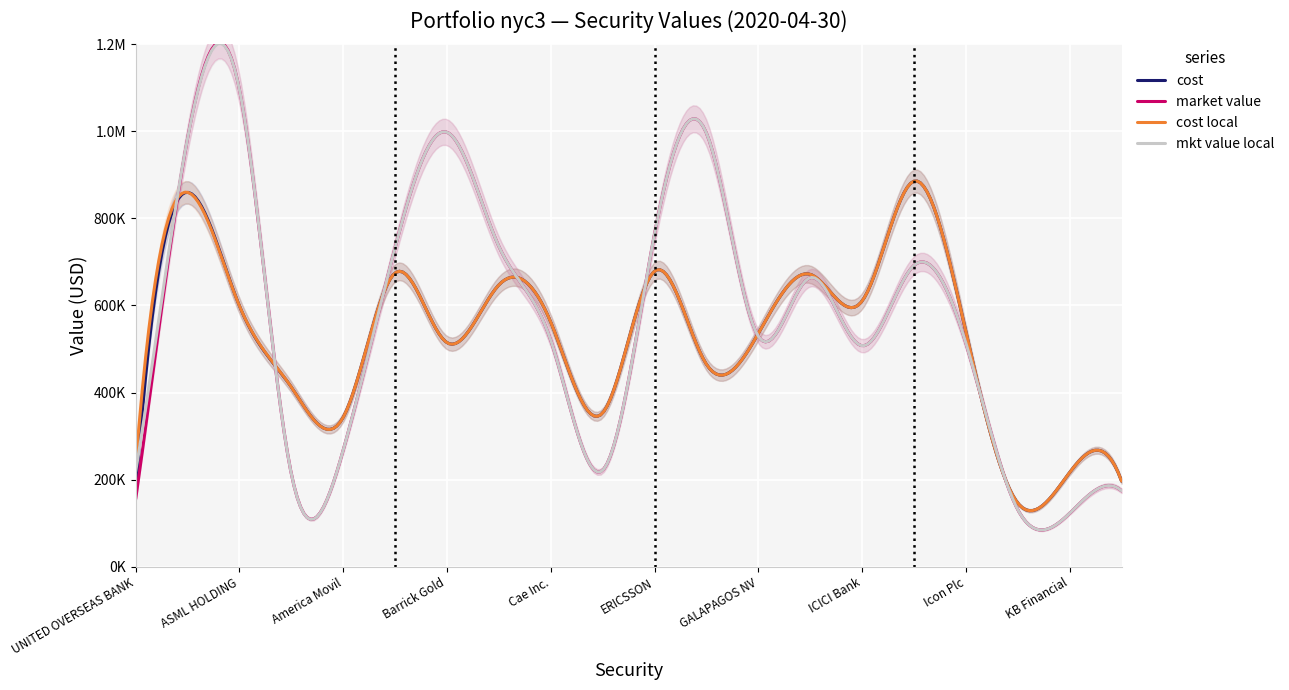

Reading left to right, extract all data points from this chart.

cost: UNITED OVERSEAS BANK=167575.0	AIA GROUP=860006.6	ASML HOLDING=598909.0	Aercap Holdings=412469.3	America Movil=343168.3	Ascendis Pharma=674749.7	Barrick Gold=514541.3	CGI Inc.=647302.9	Cae Inc.=561500.5	Companhia Saneamento=353091.5	ERICSSON=678780.1	Ferrari NV=464829.0	GALAPAGOS NV=535805.7	GRIFOLS SA=671551.4	ICICI Bank=610308.3	INTERCONTINENTAL HOTELS=885587.8	Icon Plc=539311.4	Julius Baer=145969.7	KB Financial=216325.6	Merck KGaA=196530.0
market value: UNITED OVERSEAS BANK=155199.4	AIA GROUP=983786.0	ASML HOLDING=1096034.0	Aercap Holdings=212896.5	America Movil=267781.6	Ascendis Pharma=732942.0	Barrick Gold=997961.7	CGI Inc.=735655.0	Cae Inc.=519984.0	Companhia Saneamento=221374.0	ERICSSON=763938.0	Ferrari NV=995968.0	GALAPAGOS NV=529080.0	GRIFOLS SA=663810.0	ICICI Bank=507520.0	INTERCONTINENTAL HOTELS=692102.0	Icon Plc=513504.0	Julius Baer=130944.7	KB Financial=122662.3	Merck KGaA=174315.0
cost local: UNITED OVERSEAS BANK=233759.1	AIA GROUP=860006.6	ASML HOLDING=598909.0	Aercap Holdings=412469.3	America Movil=343168.3	Ascendis Pharma=674749.7	Barrick Gold=514541.3	CGI Inc.=647302.9	Cae Inc.=561500.5	Companhia Saneamento=353091.5	ERICSSON=678780.1	Ferrari NV=464829.0	GALAPAGOS NV=535805.7	GRIFOLS SA=671551.4	ICICI Bank=610308.3	INTERCONTINENTAL HOTELS=885587.8	Icon Plc=539311.4	Julius Baer=145969.7	KB Financial=216325.6	Merck KGaA=196530.0
mkt value local: UNITED OVERSEAS BANK=218939.8	AIA GROUP=983786.0	ASML HOLDING=1096034.0	Aercap Holdings=212896.5	America Movil=267781.6	Ascendis Pharma=732942.0	Barrick Gold=997961.7	CGI Inc.=735655.0	Cae Inc.=519984.0	Companhia Saneamento=221374.0	ERICSSON=763938.0	Ferrari NV=995968.0	GALAPAGOS NV=529080.0	GRIFOLS SA=663810.0	ICICI Bank=507520.0	INTERCONTINENTAL HOTELS=692102.0	Icon Plc=513504.0	Julius Baer=130944.7	KB Financial=122662.3	Merck KGaA=174315.0